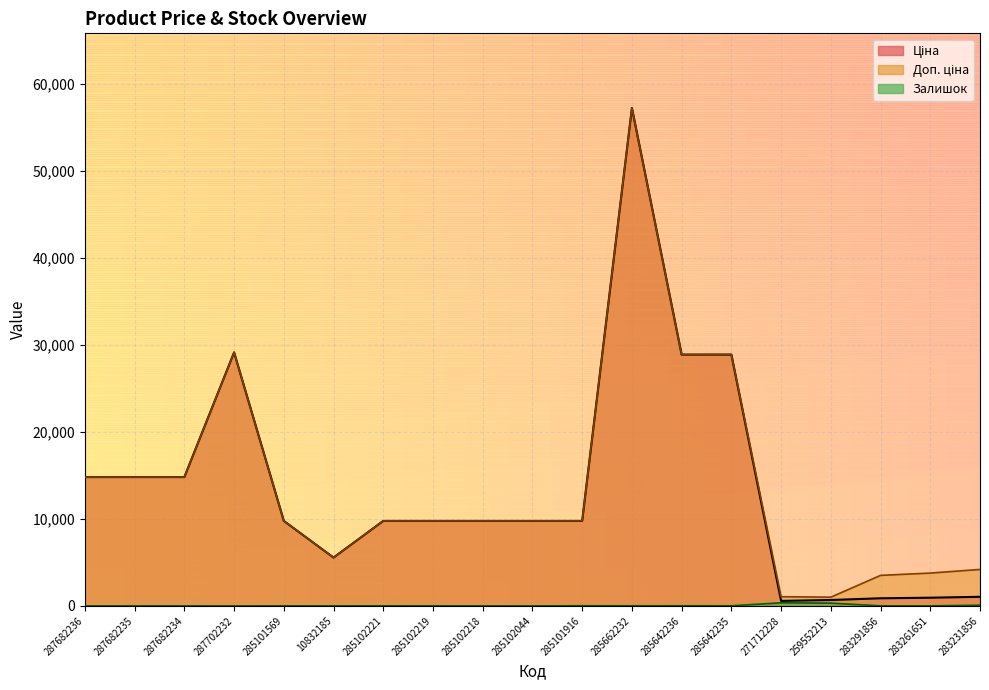

Is the value of Залишок at 285101569 greater than the value of Доп. ціна at 285102219?

No